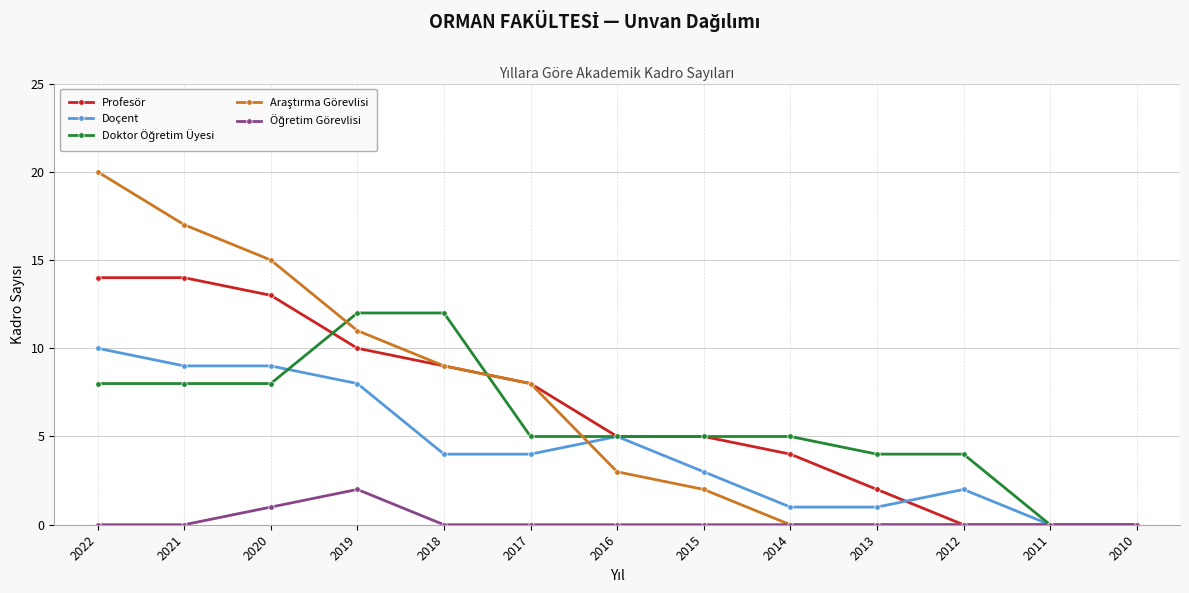

What is the maximum value shown in the chart?

20